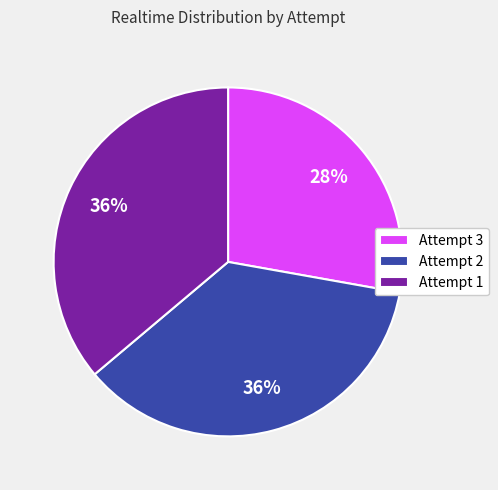

Combined, do Attempt 1 and Attempt 2 account for over 50%?

Yes